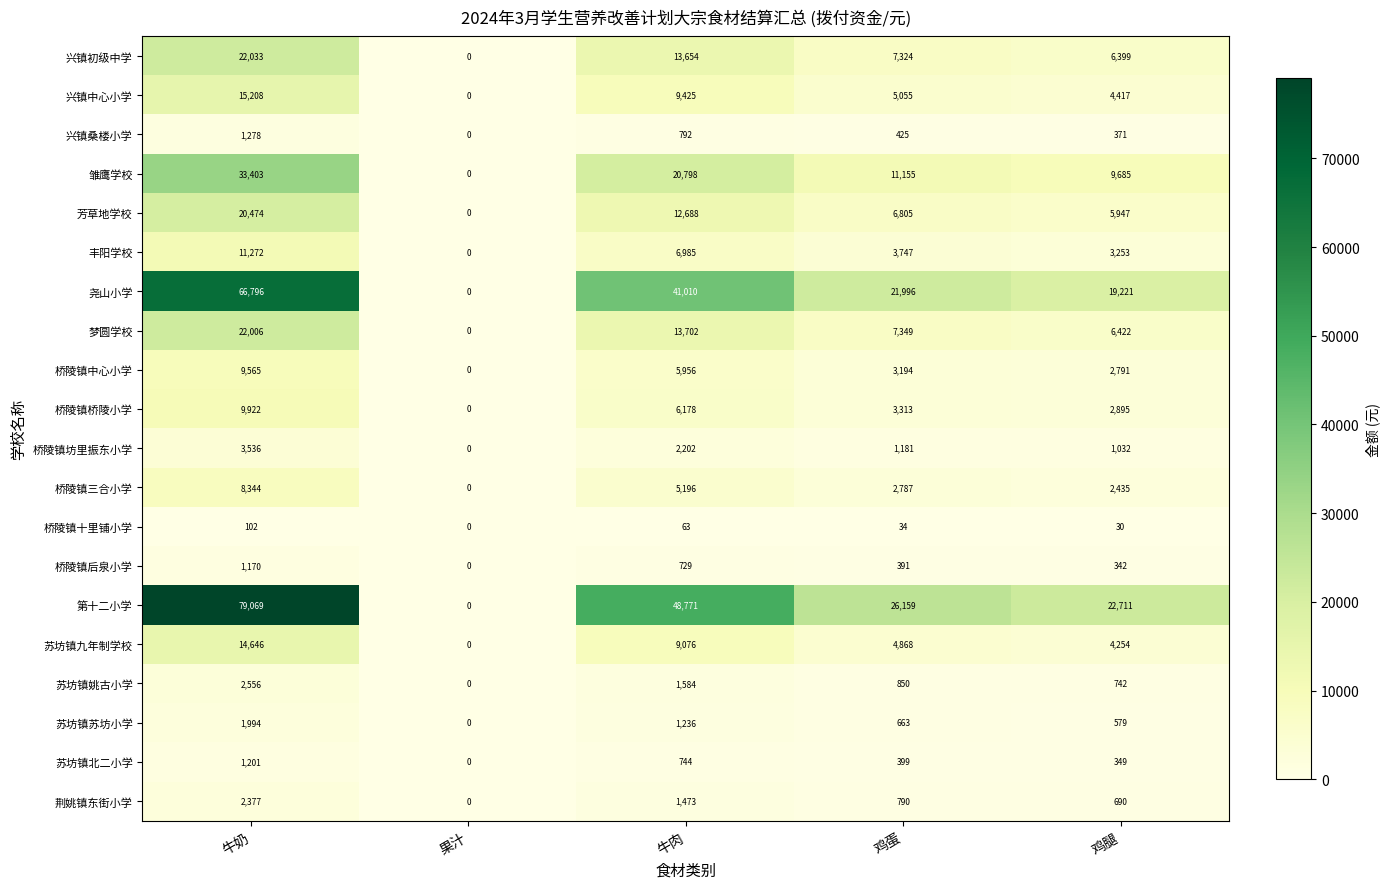

Rank the series by their maximum value, from lowest to highest.

桥陵镇十里铺小学, 桥陵镇后泉小学, 苏坊镇北二小学, 兴镇桑楼小学, 苏坊镇苏坊小学, 荆姚镇东街小学, 苏坊镇姚古小学, 桥陵镇坊里振东小学, 桥陵镇三合小学, 桥陵镇中心小学, 桥陵镇桥陵小学, 丰阳学校, 苏坊镇九年制学校, 兴镇中心小学, 芳草地学校, 梦圆学校, 兴镇初级中学, 雏鹰学校, 尧山小学, 第十二小学